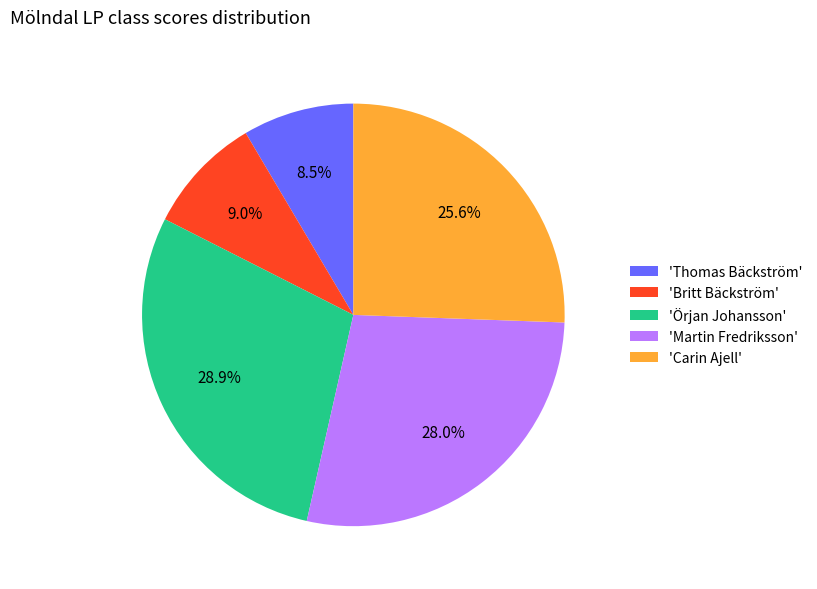

To the nearest percent, what is the difference between the largest and smallest slice percentages?

20%